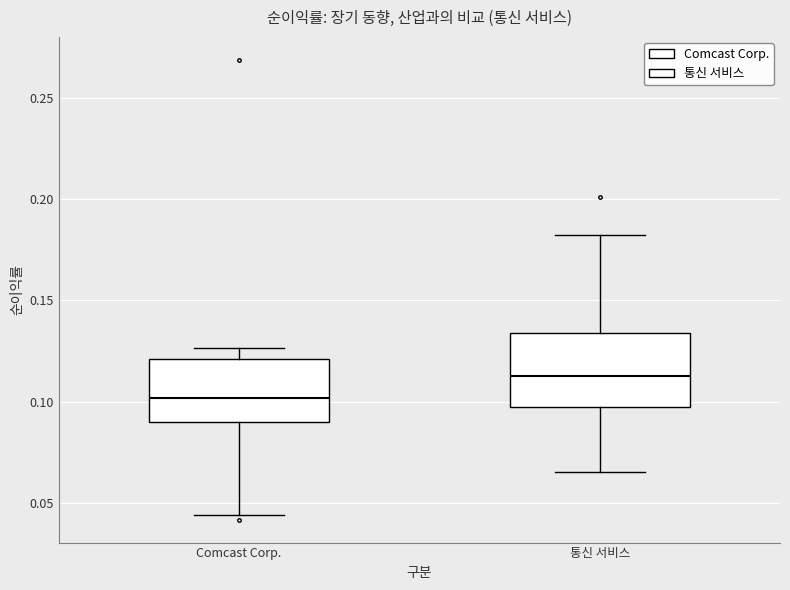

Reading left to right, transcribe this box plot: for each box, give where its median line is, the range the box spans, and where its two whiskers end, as read against the y-axis. The values are not printed on the chart, so give them approximately, as read against the axis.

Comcast Corp.: median 0.100, box 0.090 to 0.120, whiskers 0.045 to 0.125
통신 서비스: median 0.110, box 0.095 to 0.135, whiskers 0.065 to 0.180